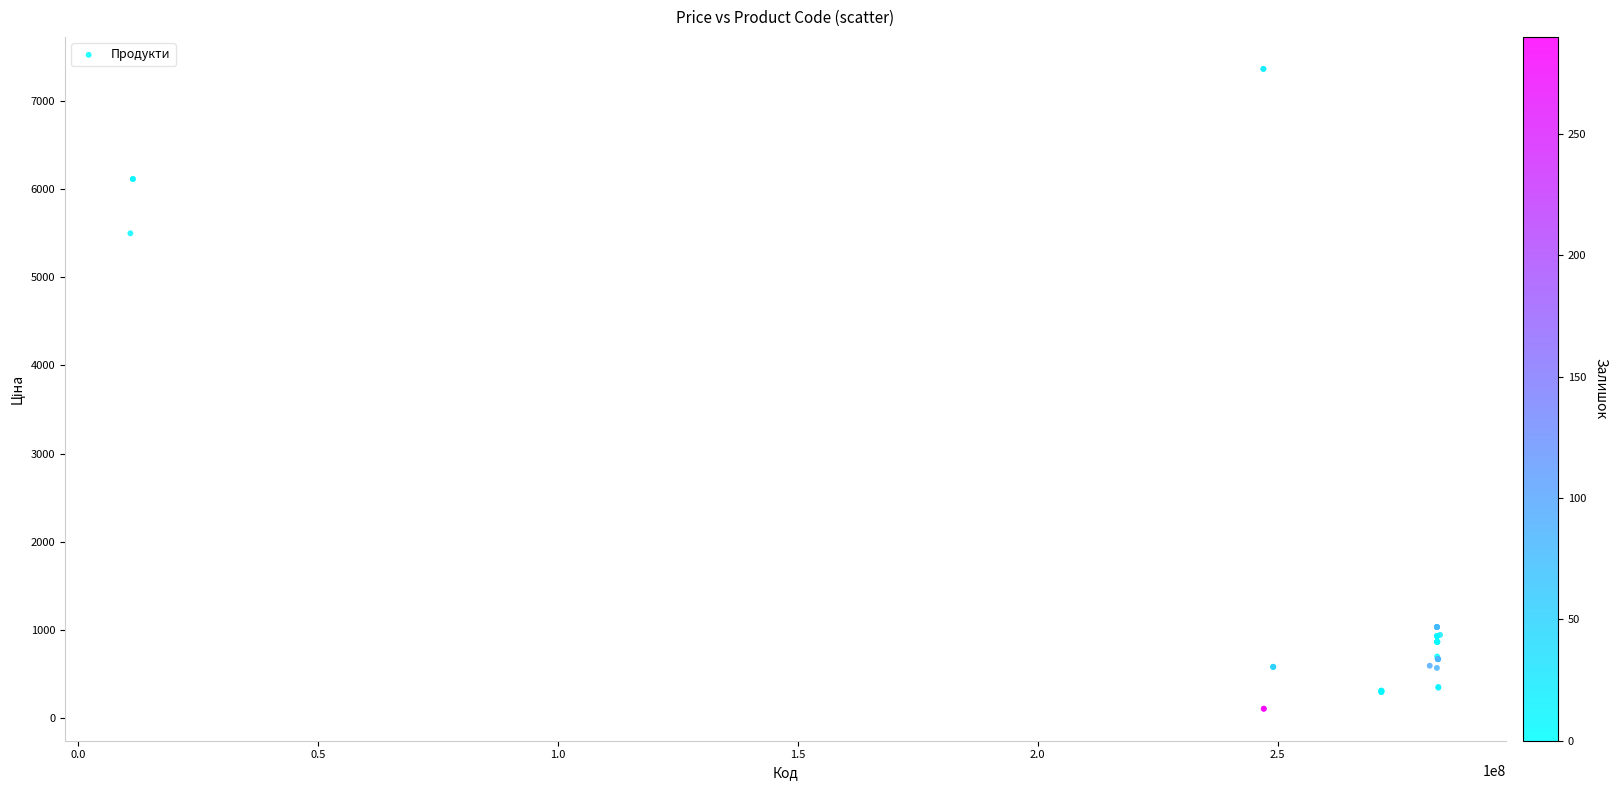

What Y value in the scatter plot is closest to 3735?

5497.3